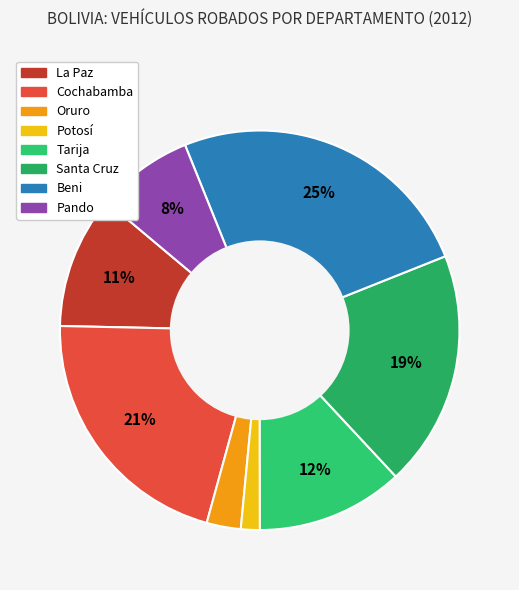

True or false: Cochabamba accounts for 21% of the total.

True